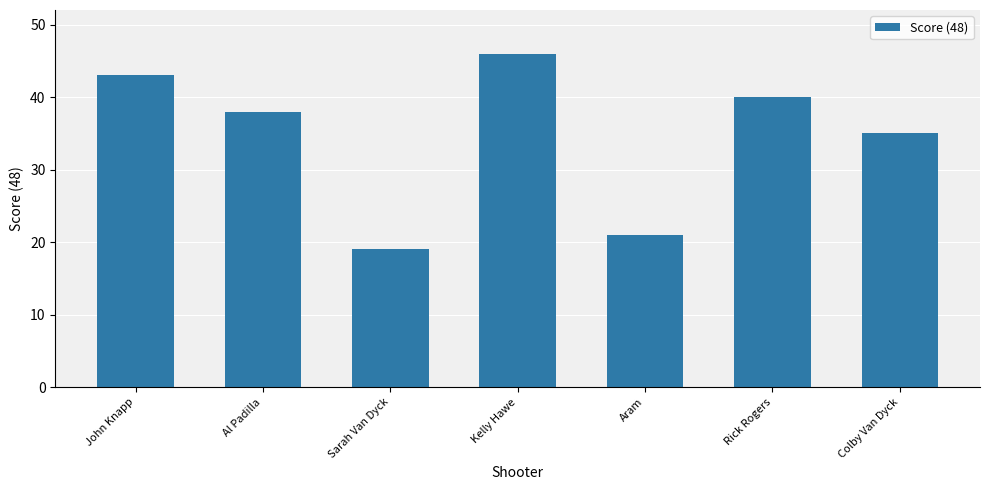

What is the difference between the values at Kelly Hawe and John Knapp?

3